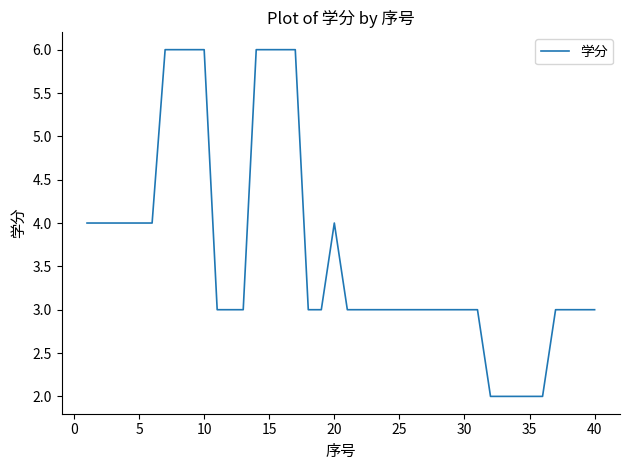

What is the greatest value displayed?

6